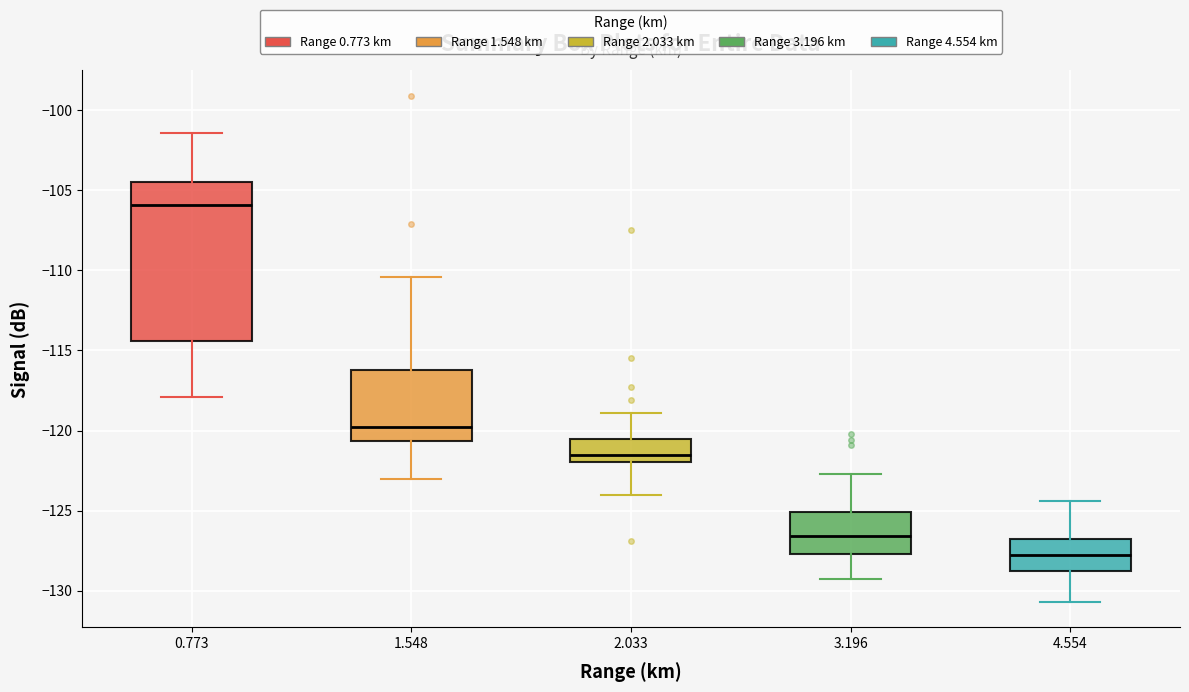

Which box is the tallest, from its lower edge to its upper edge?

0.773